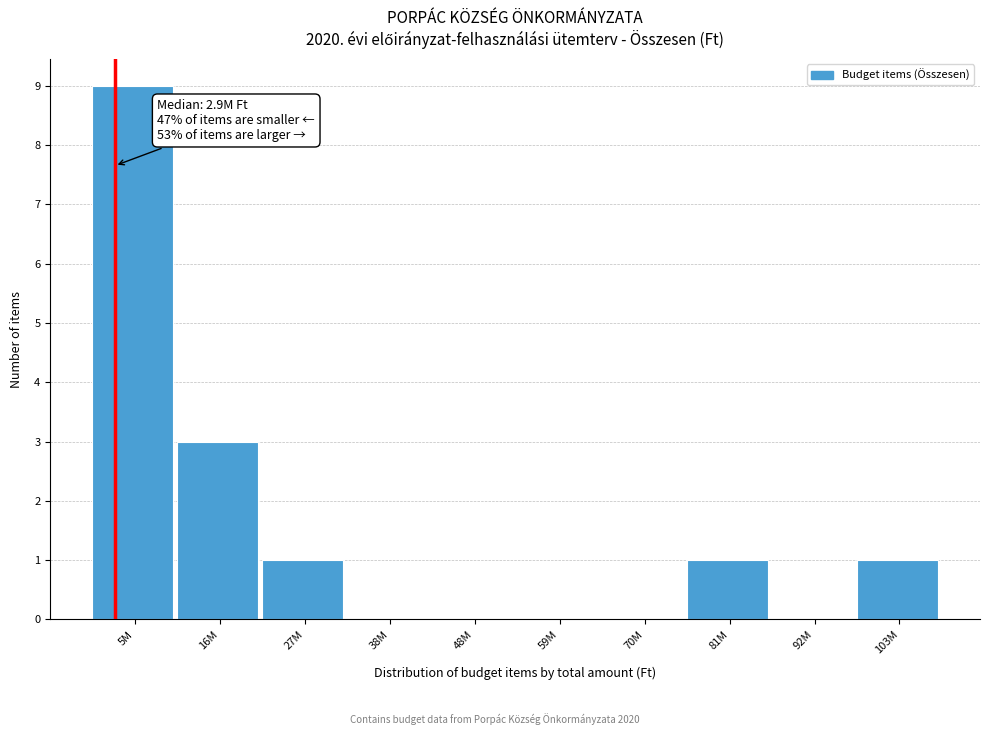

Reading left to right, extract all data points from this chart.

5M=9	16M=3	27M=1	38M=0	48M=0	59M=0	70M=0	81M=1	92M=0	103M=1